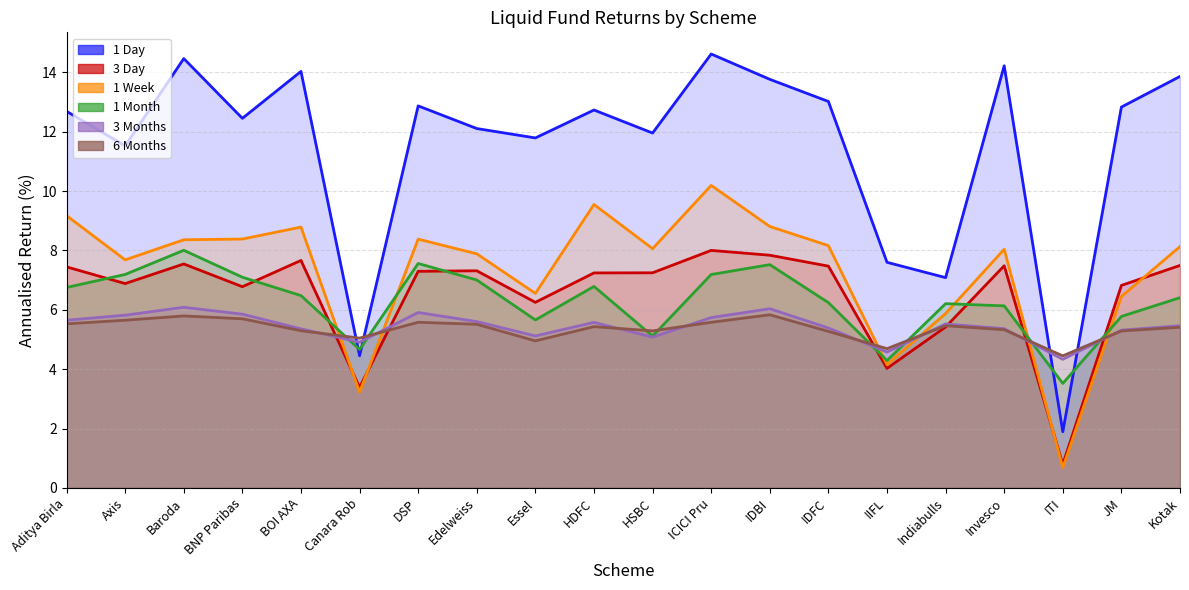

Reading left to right, extract all data points from this chart.

1 Day: 12.7	11.5	14.5	12.5	14.0	4.5	12.9	12.1	11.8	12.7	12.0	14.6	13.8	13.0	7.6	7.1	14.2	1.9	12.8	13.9
3 Day: 7.4	6.9	7.5	6.8	7.7	3.4	7.3	7.3	6.3	7.2	7.2	8.0	7.8	7.5	4.0	5.4	7.5	0.8	6.8	7.5
1 Week: 9.2	7.7	8.4	8.4	8.8	3.2	8.4	7.9	6.6	9.6	8.1	10.2	8.8	8.2	4.2	5.9	8.0	0.7	6.5	8.1
1 Month: 6.8	7.2	8.0	7.1	6.5	4.7	7.6	7.0	5.7	6.8	5.1	7.2	7.5	6.2	4.3	6.2	6.1	3.5	5.8	6.4
3 Months: 5.7	5.8	6.1	5.9	5.4	4.9	5.9	5.6	5.1	5.6	5.1	5.7	6.0	5.4	4.6	5.5	5.4	4.3	5.3	5.5
6 Months: 5.5	5.7	5.8	5.7	5.3	5.0	5.6	5.5	5.0	5.4	5.3	5.6	5.8	5.3	4.7	5.5	5.3	4.4	5.3	5.4